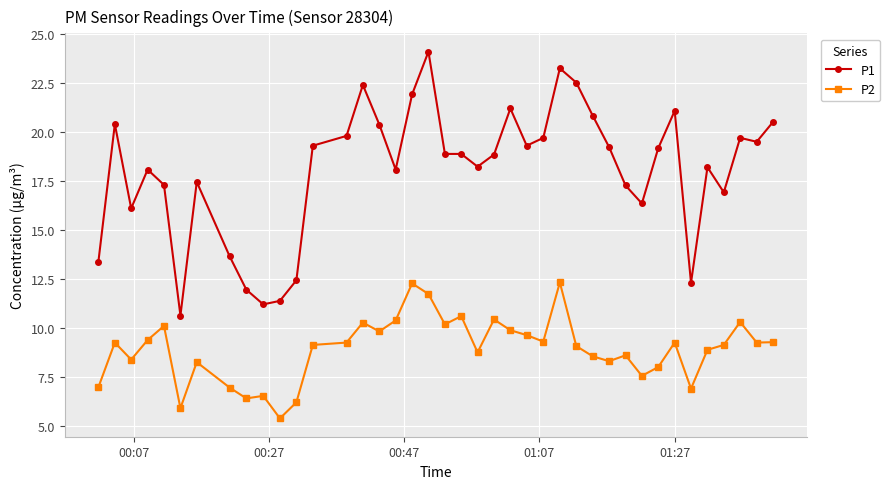

At how many categories does at least one series exceed 13?

34